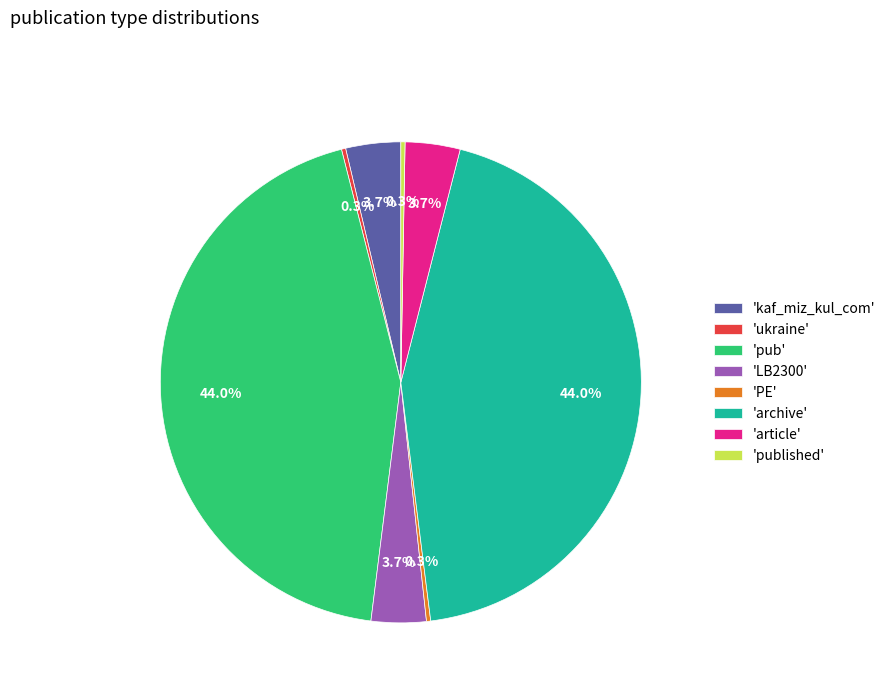

Count the number of slices in the pie.

8